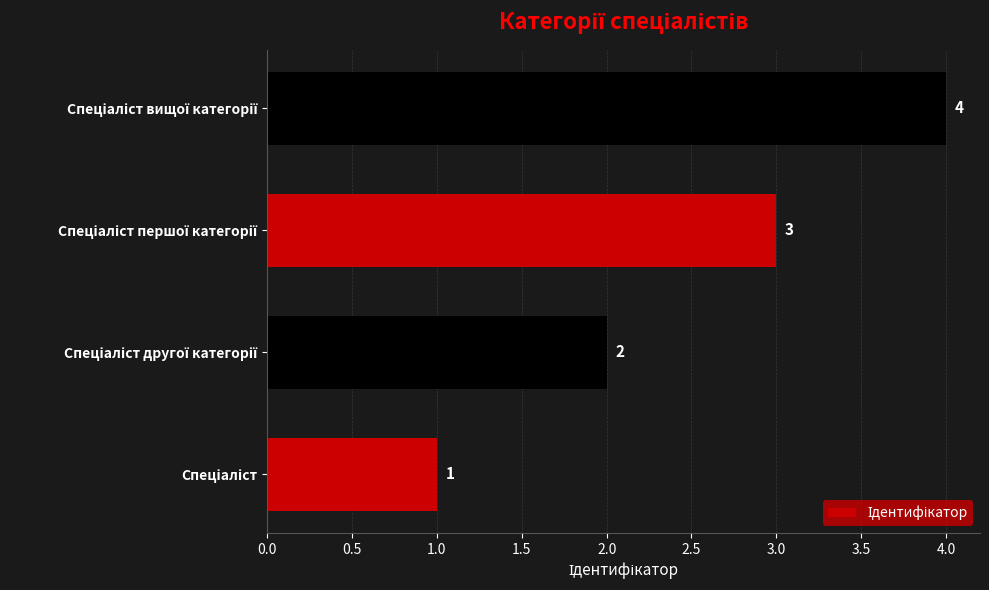

Count the values in the range 2 to 4.

3